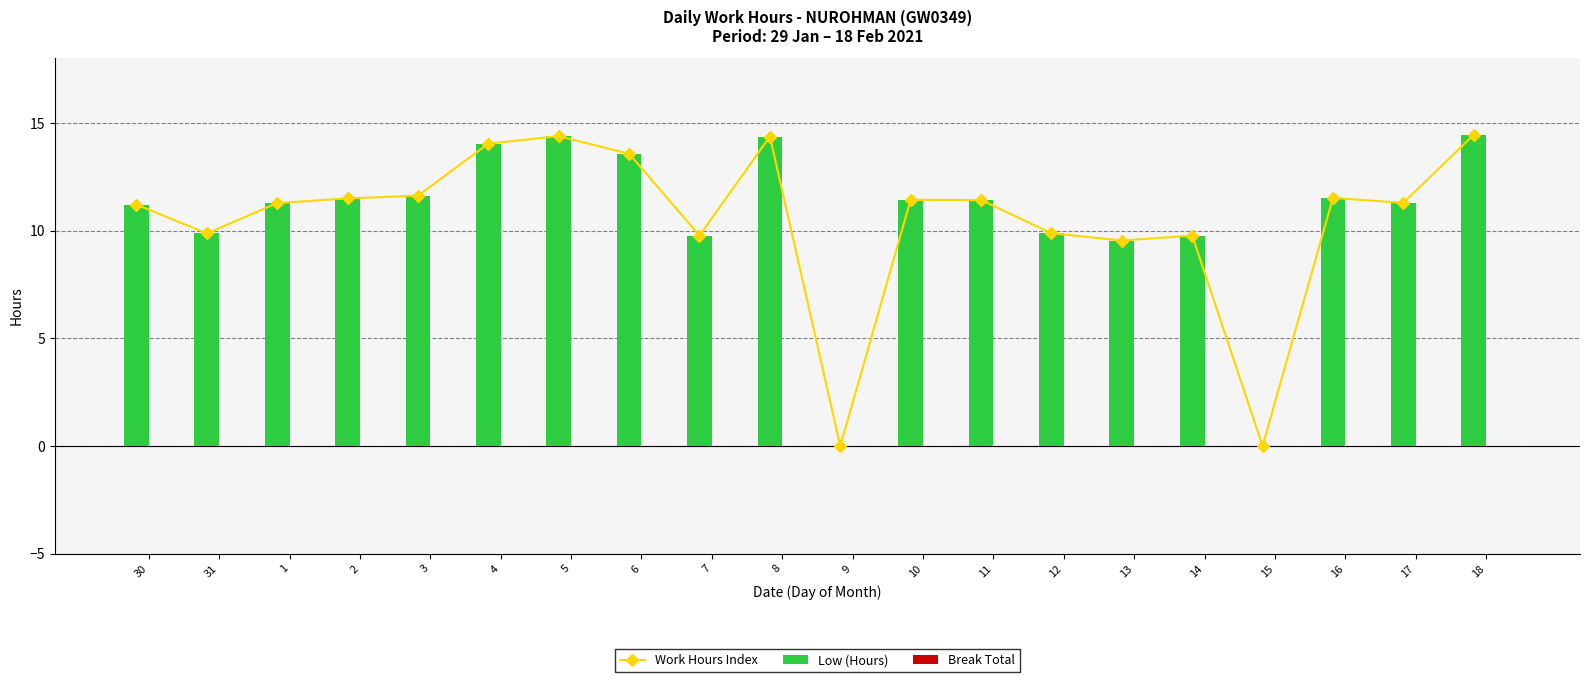

At which category is the sum across all series the highest?

18